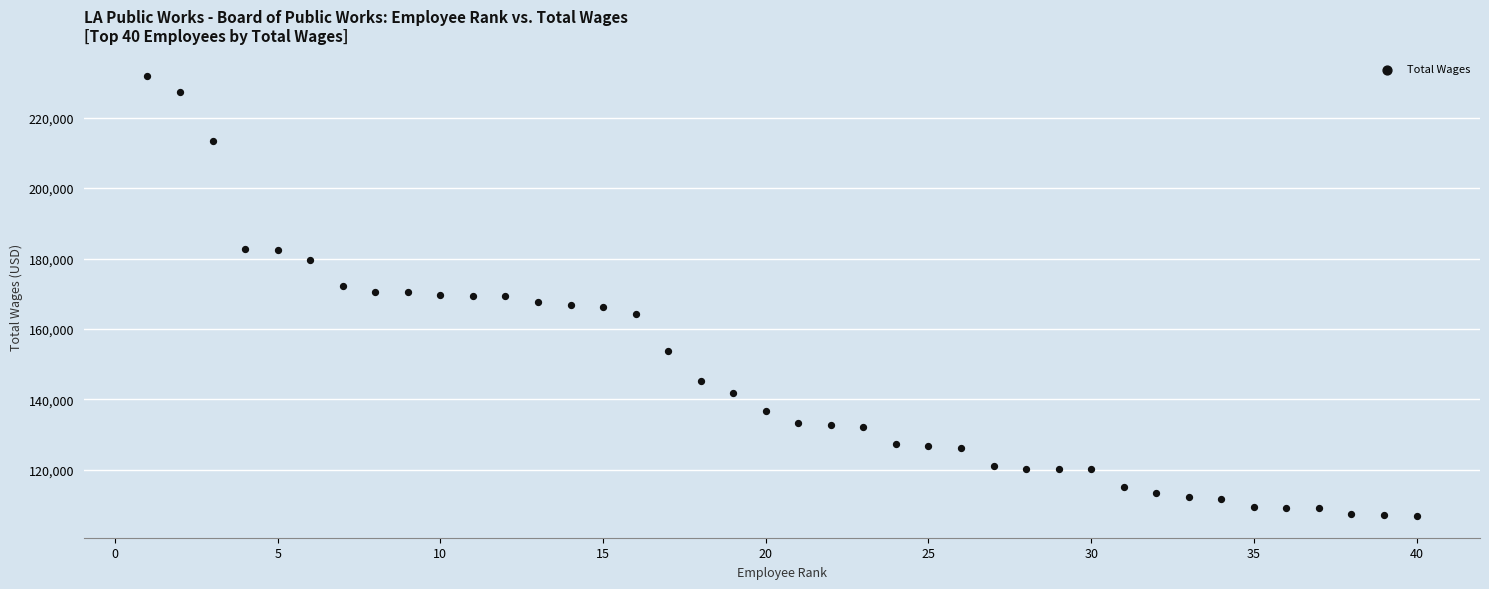

What is the range of Y values (max minus min)?

124749